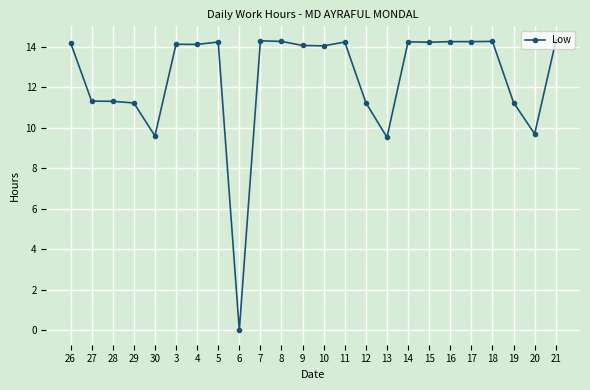

The chart shows a value of 14.3 at 7. True or false?

True